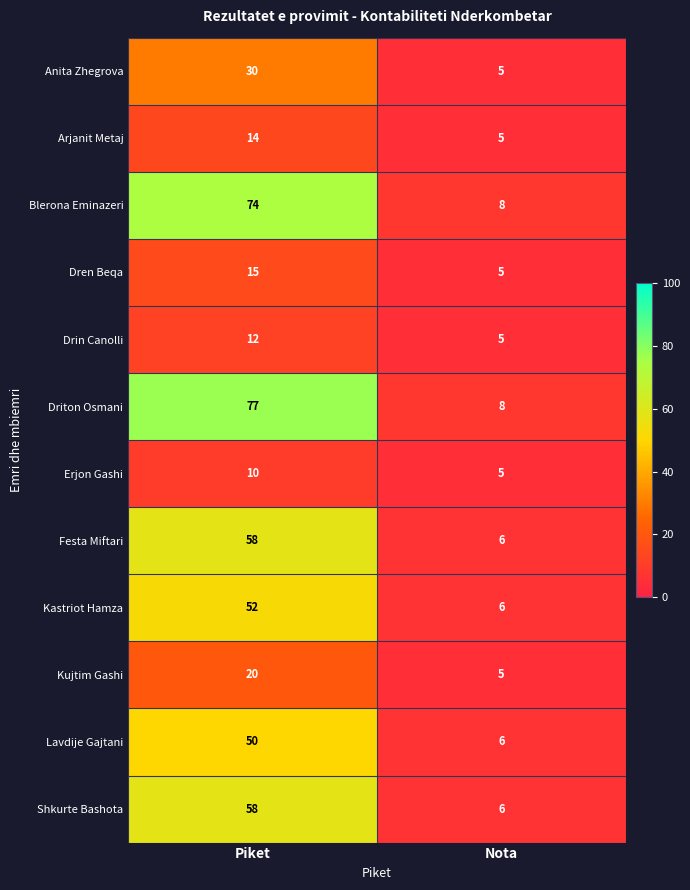

Is it true that Driton Osmani equals 8 at Nota?

True